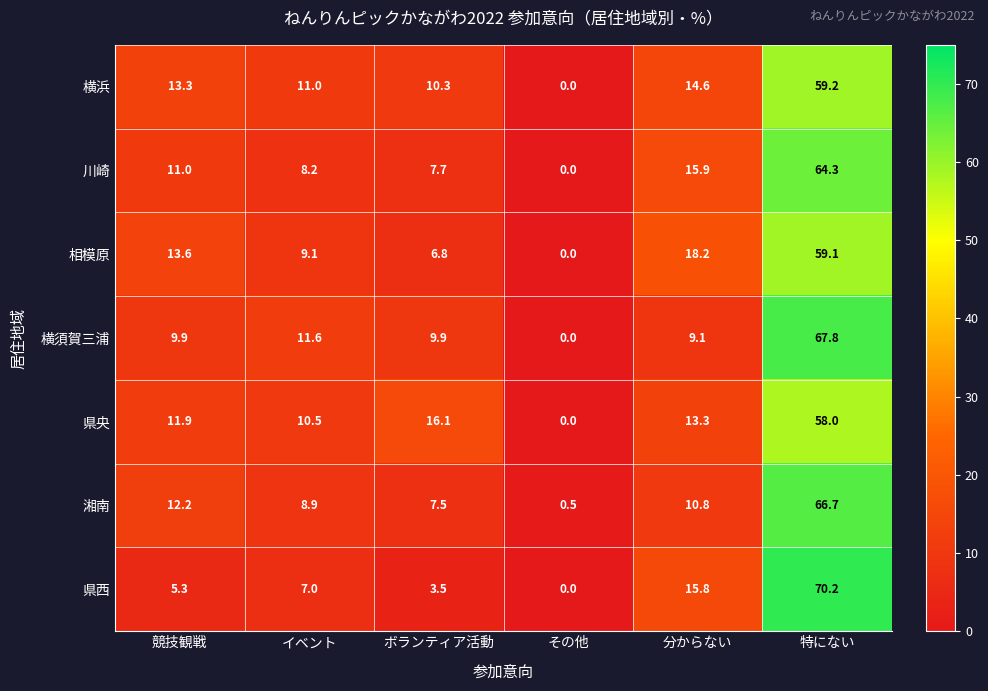

At which category is the sum across all series the highest?

特にない